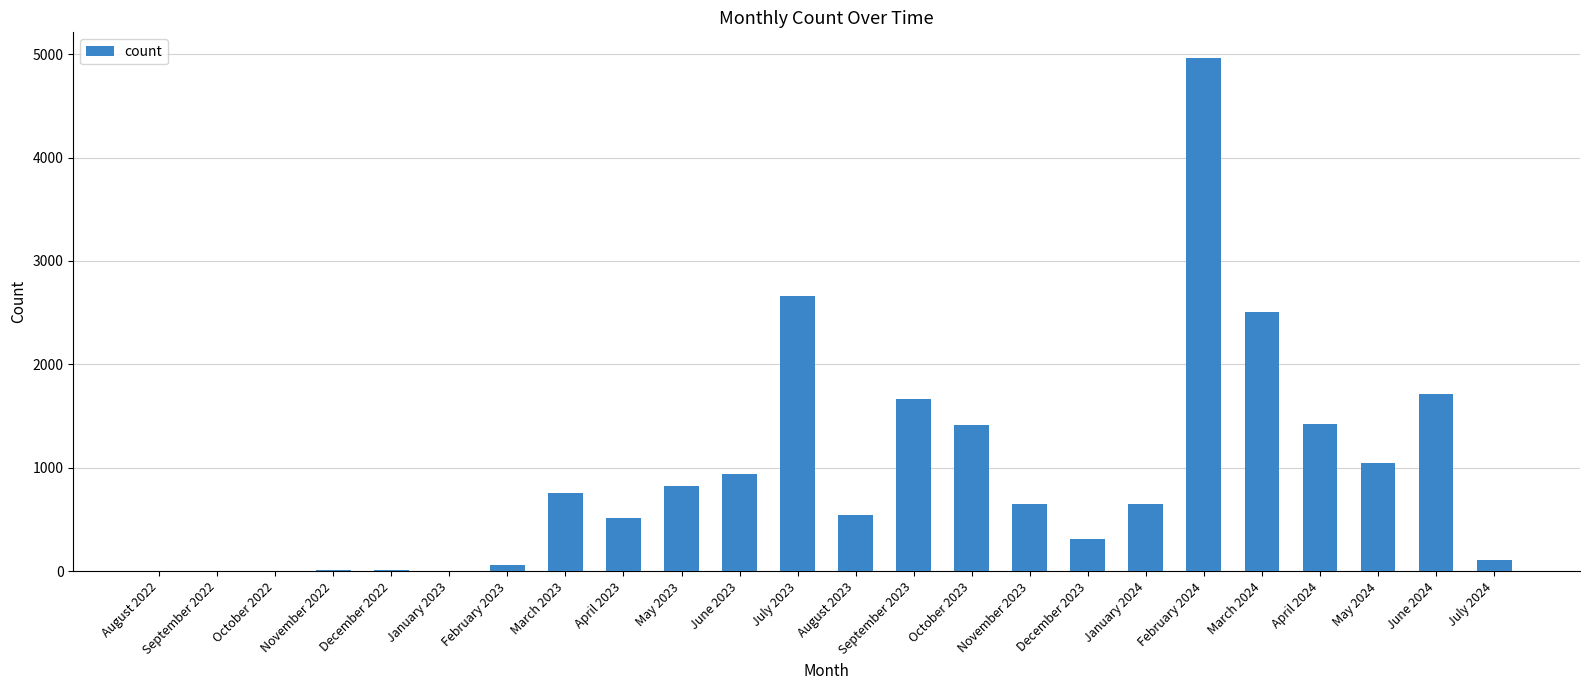

The chart shows a value of 1401 at May 2023. True or false?

False